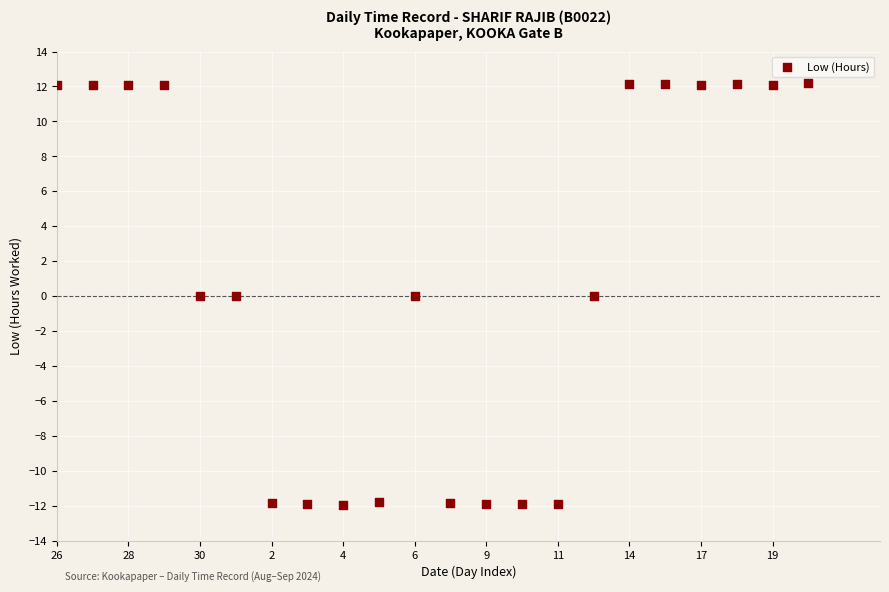

What is the range of Y values (max minus min)?

24.1